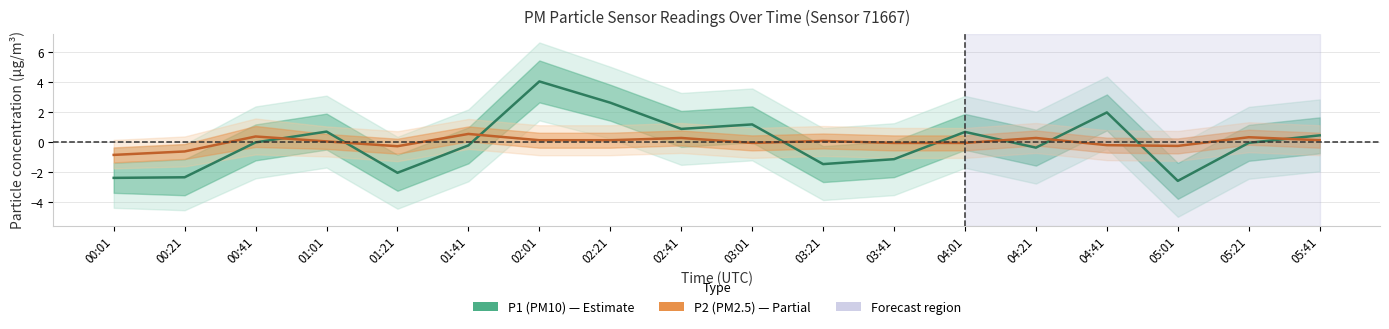

Between 04:41 and 00:01, which is larger?

04:41